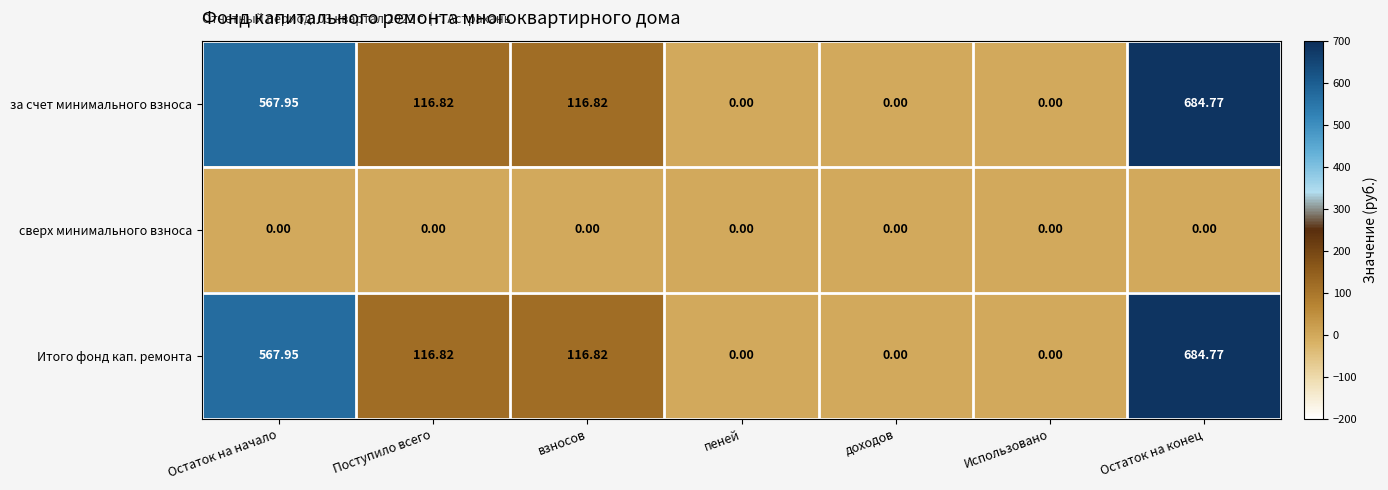

Which label corresponds to the largest value in the chart?

Остаток на конец